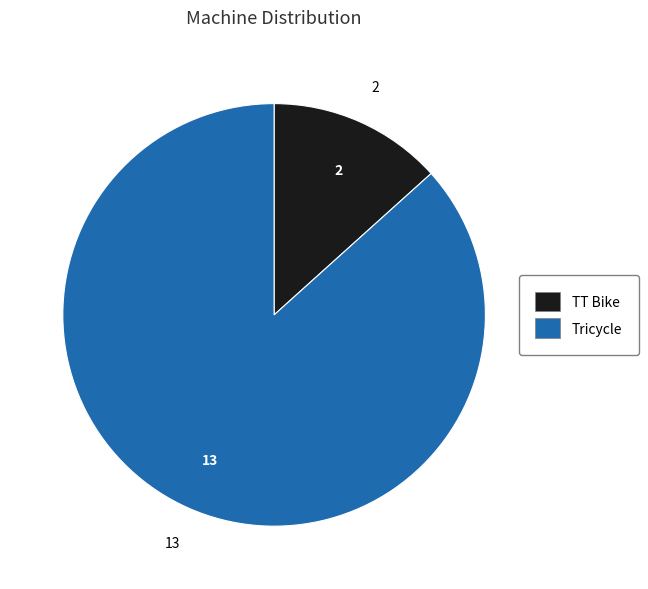

Rank the categories by value from lowest to highest.

TT Bike, Tricycle